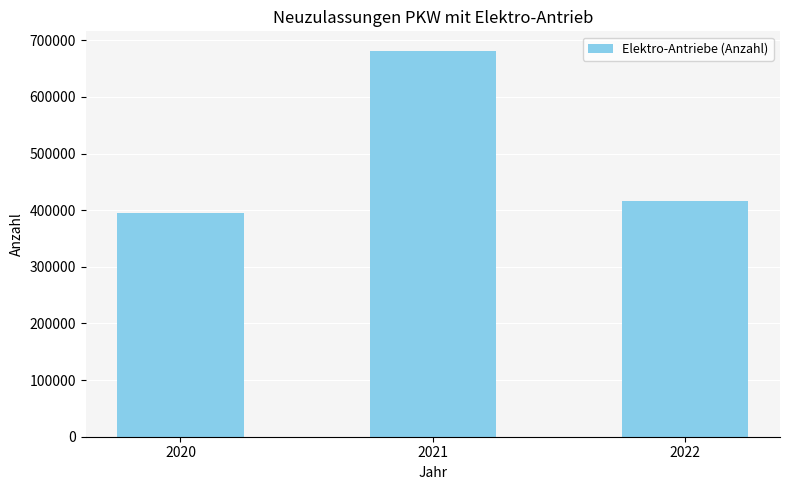

Reading right to left, extract all data points from this chart.

2022=416002	2021=681874	2020=394940